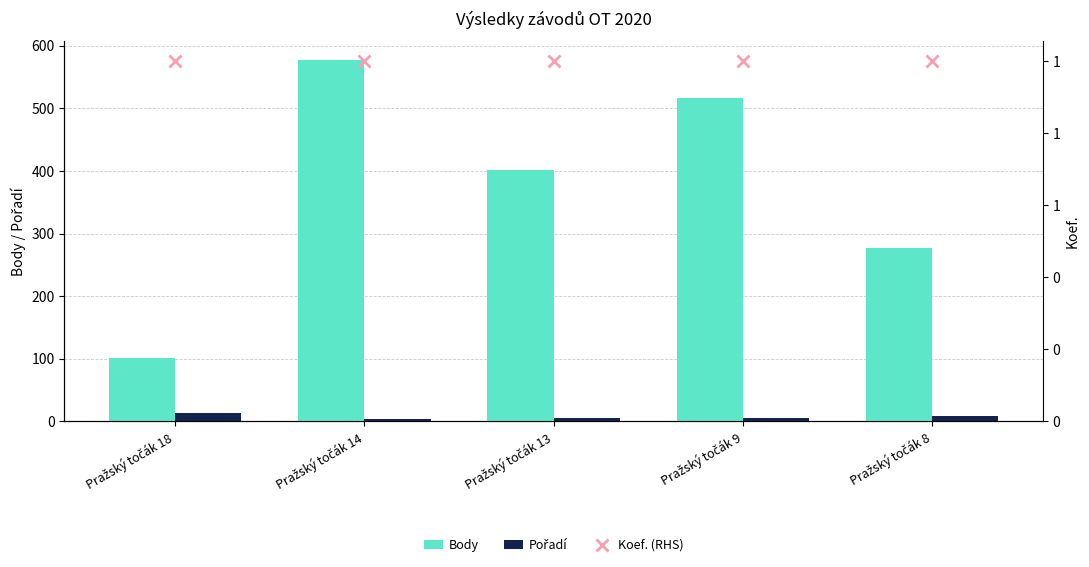

Reading right to left, extract all data points from this chart.

Body: Pražský točák 8=277	Pražský točák 9=516	Pražský točák 13=402	Pražský točák 14=578	Pražský točák 18=101
Pořadí: Pražský točák 8=8	Pražský točák 9=5	Pražský točák 13=6	Pražský točák 14=4	Pražský točák 18=14
Koef. (RHS): Pražský točák 8=1	Pražský točák 9=1	Pražský točák 13=1	Pražský točák 14=1	Pražský točák 18=1